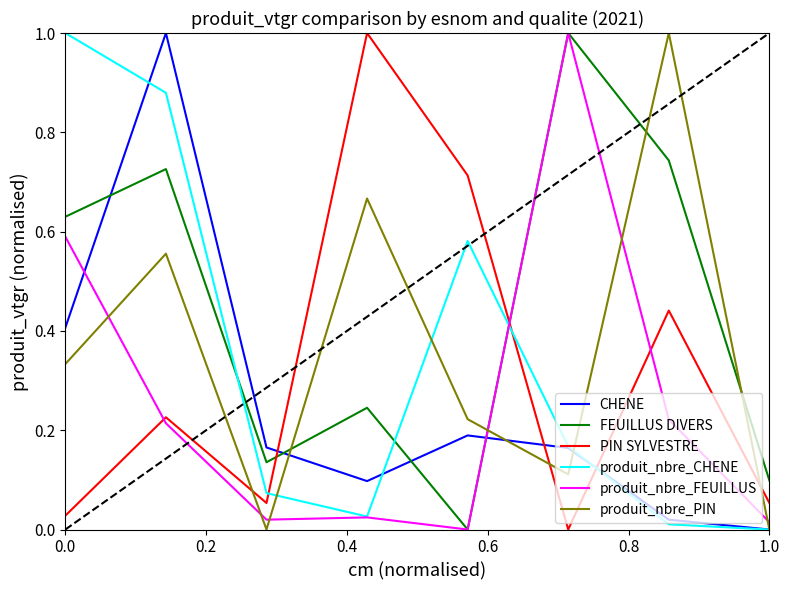

What is the maximum value for CHENE?

1.0